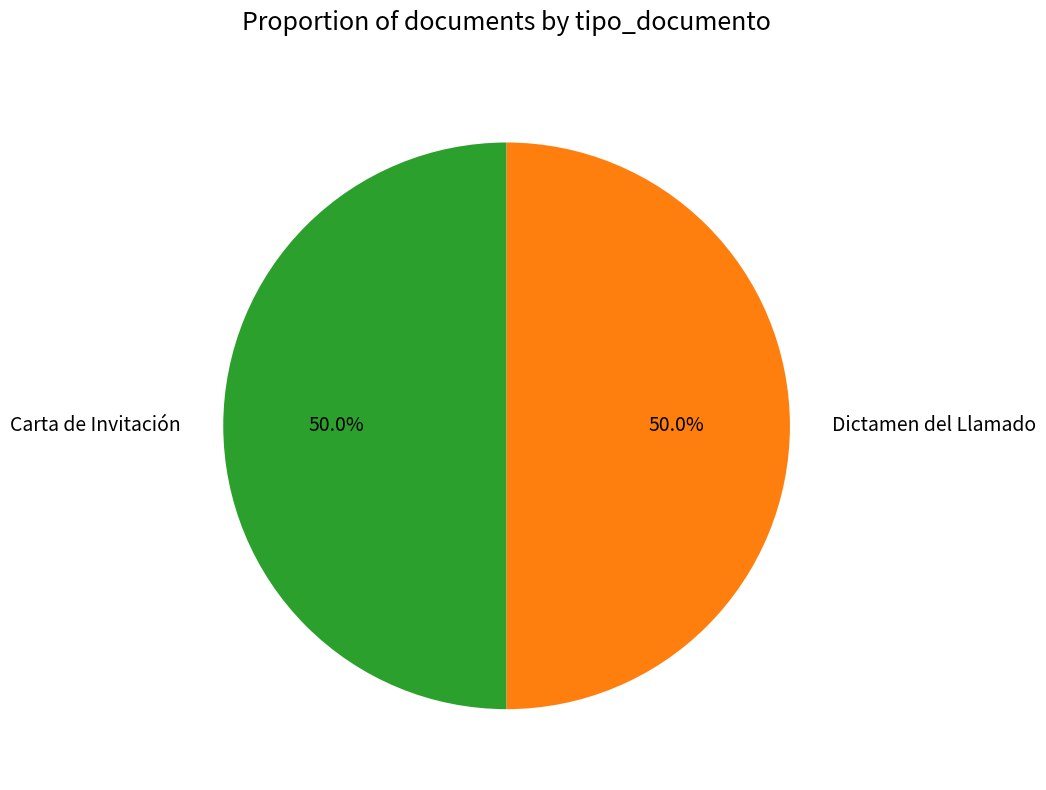

Combined, do Dictamen del Llamado and Carta de Invitación account for over 50%?

Yes